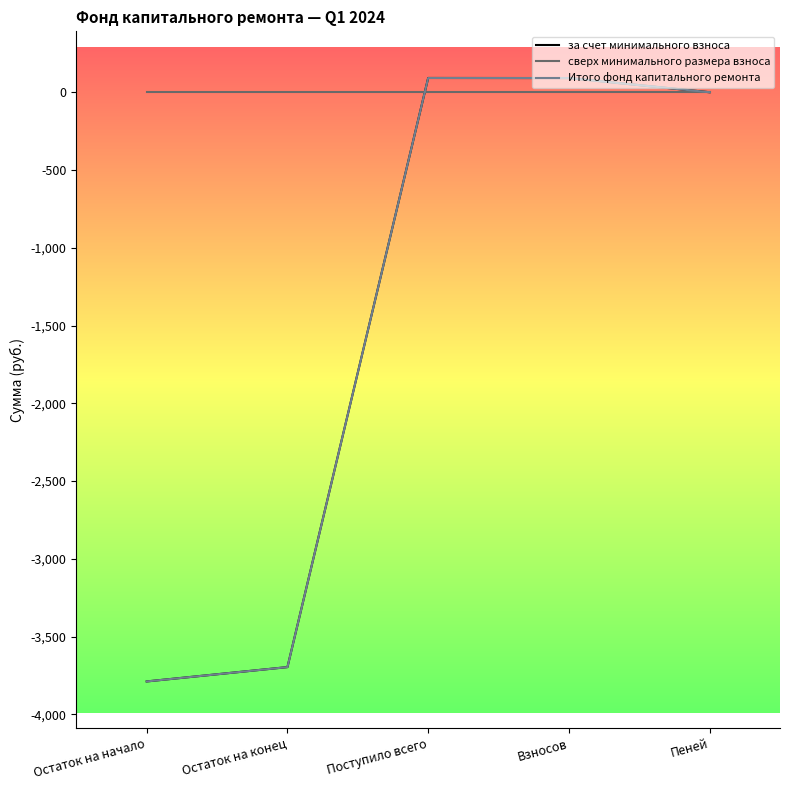

How many values in the Итого фонд капитального ремонта series exceed 0?

3